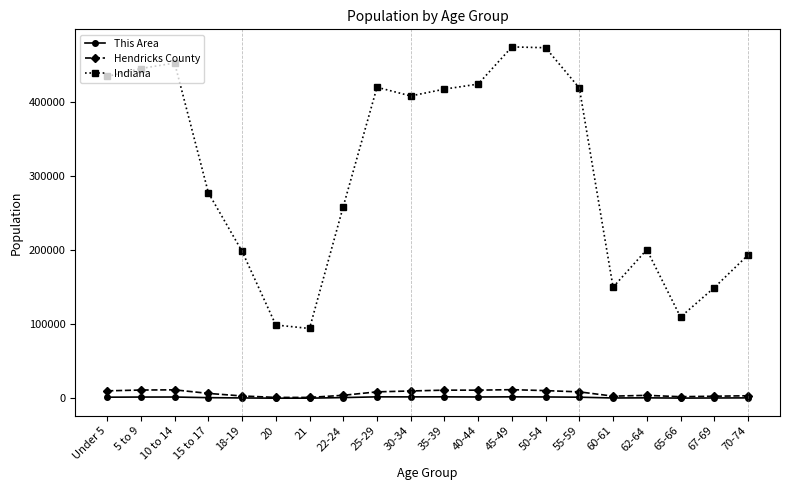

What is the greatest value displayed?

473946